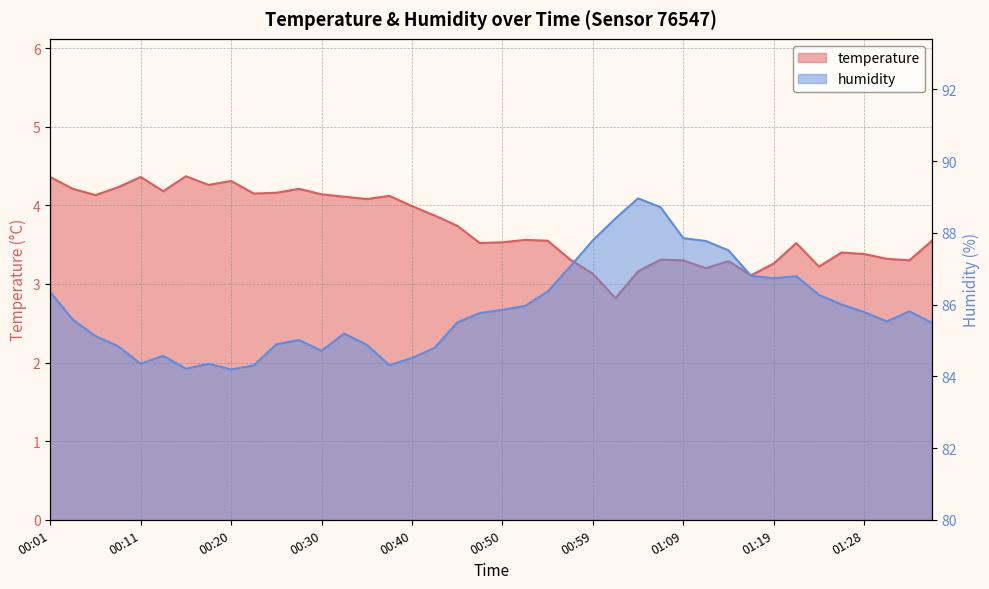

What is the label of the 18th point from the right?

00:54